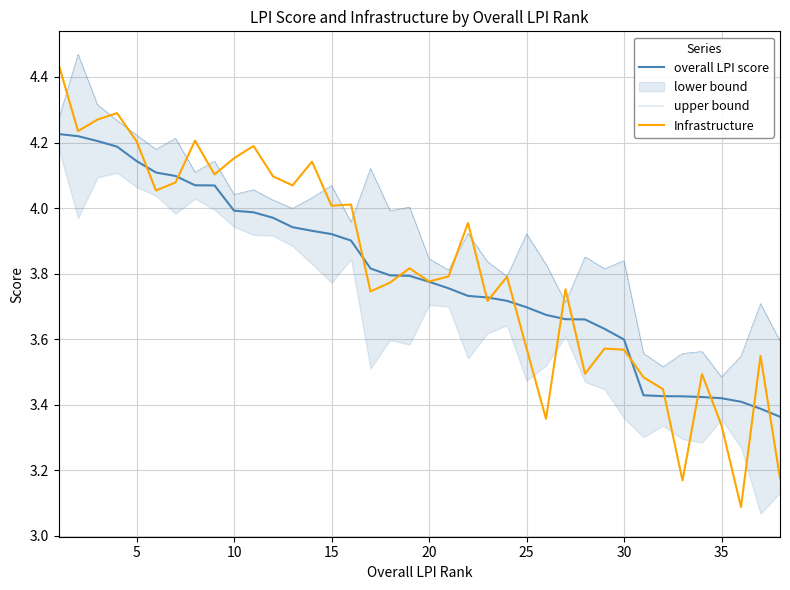

Is the value of Infrastructure at 30 greater than the value of overall LPI score at 25?

No